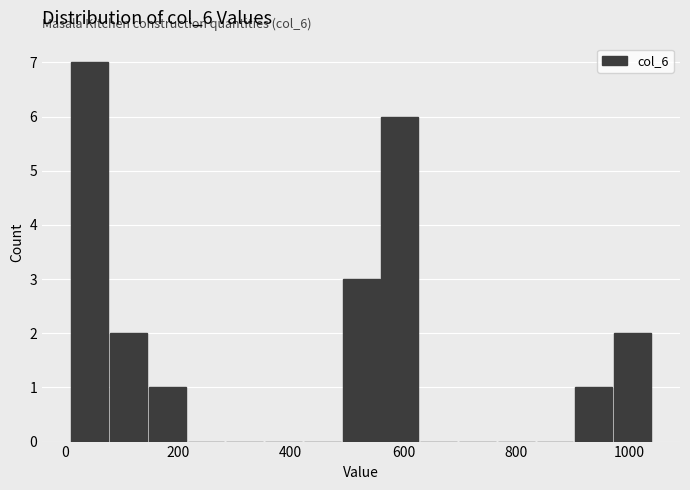

Around what value on the x-axis is the tallest bar? Give the approximate position of its centre, as read against the axis.

40